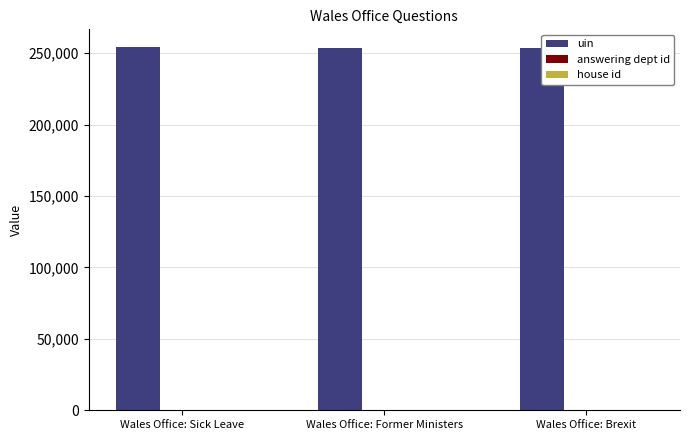

What are all the series names shown in the legend?

uin, answering dept id, house id